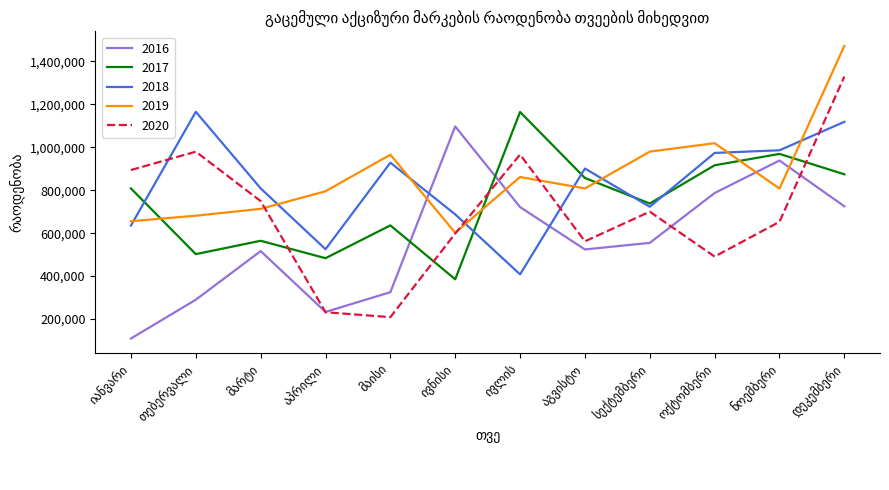

How many intersections are there between 2018 and 2016?

2